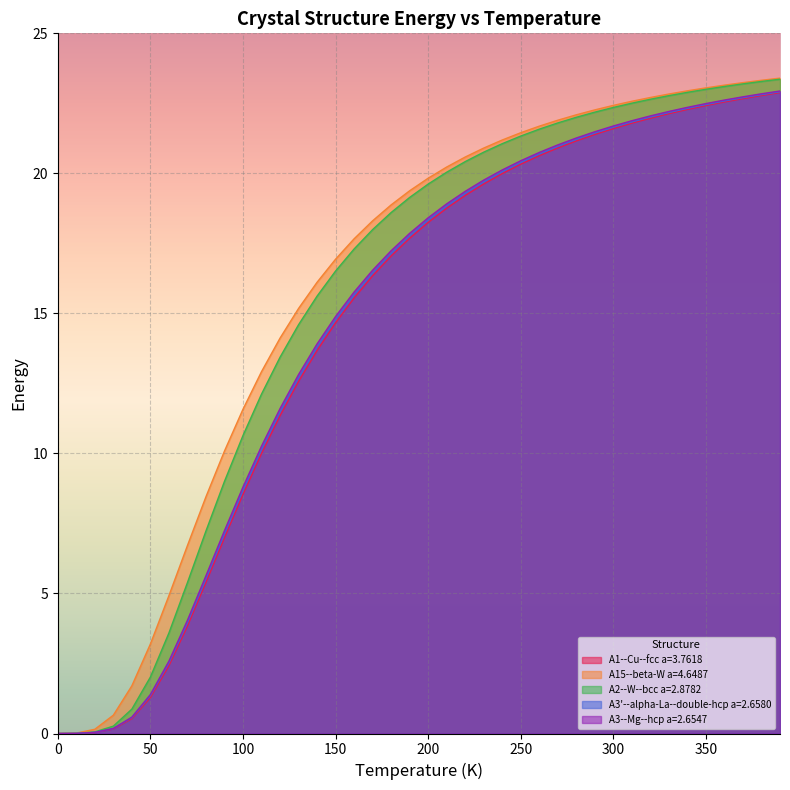

Which series has the largest total across all categories?

A15--beta-W a=4.6487